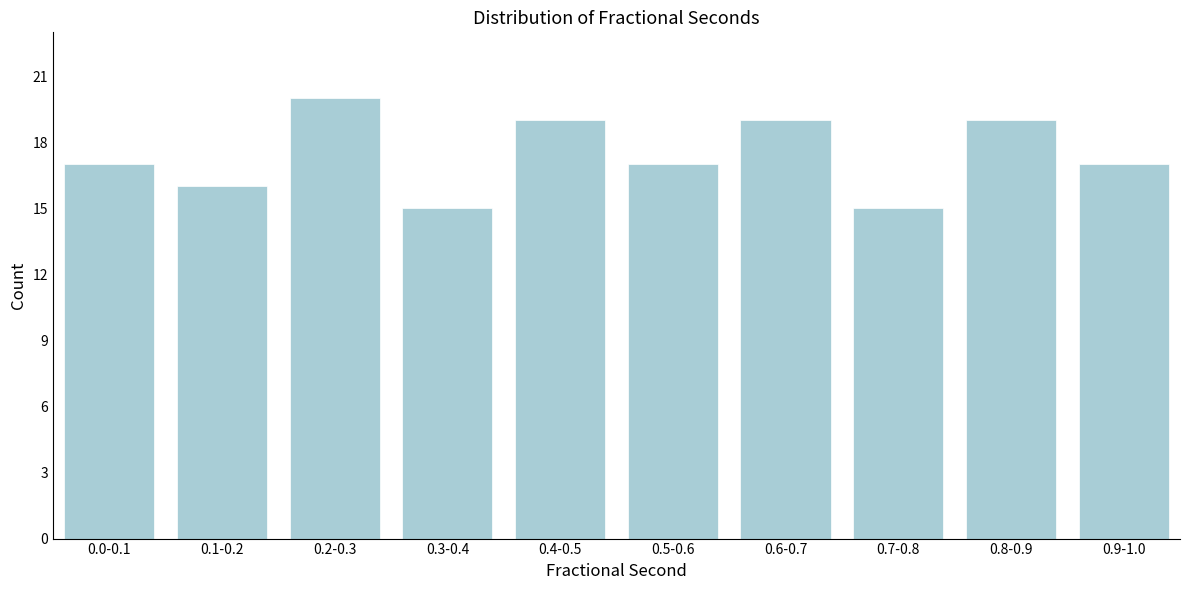

Reading right to left, what are all the values shown in this chart?

0.9-1.0=17	0.8-0.9=19	0.7-0.8=15	0.6-0.7=19	0.5-0.6=17	0.4-0.5=19	0.3-0.4=15	0.2-0.3=20	0.1-0.2=16	0.0-0.1=17